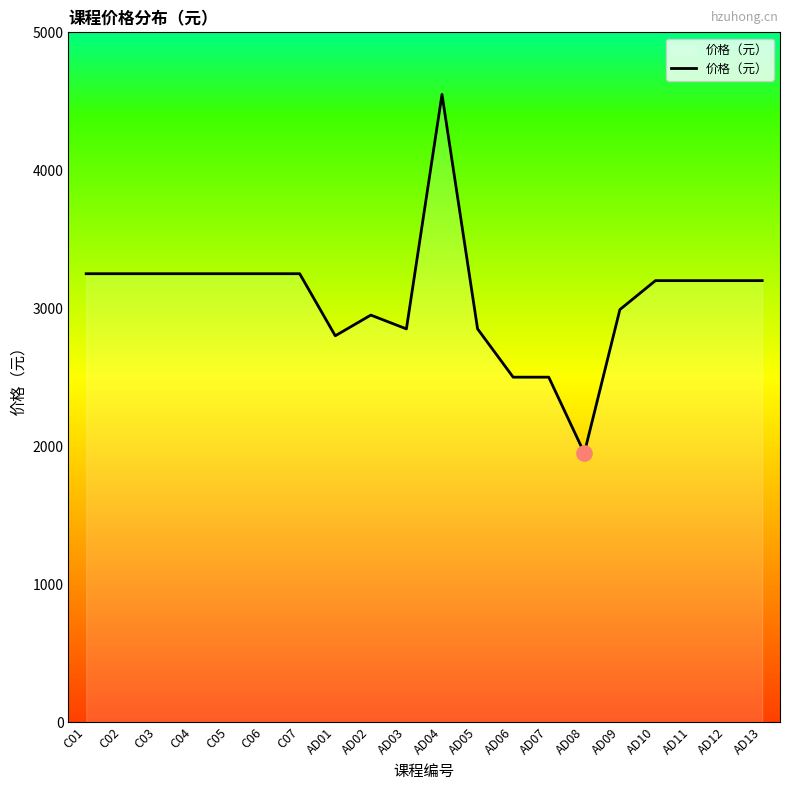

Which has a higher value, AD07 or AD05?

AD05